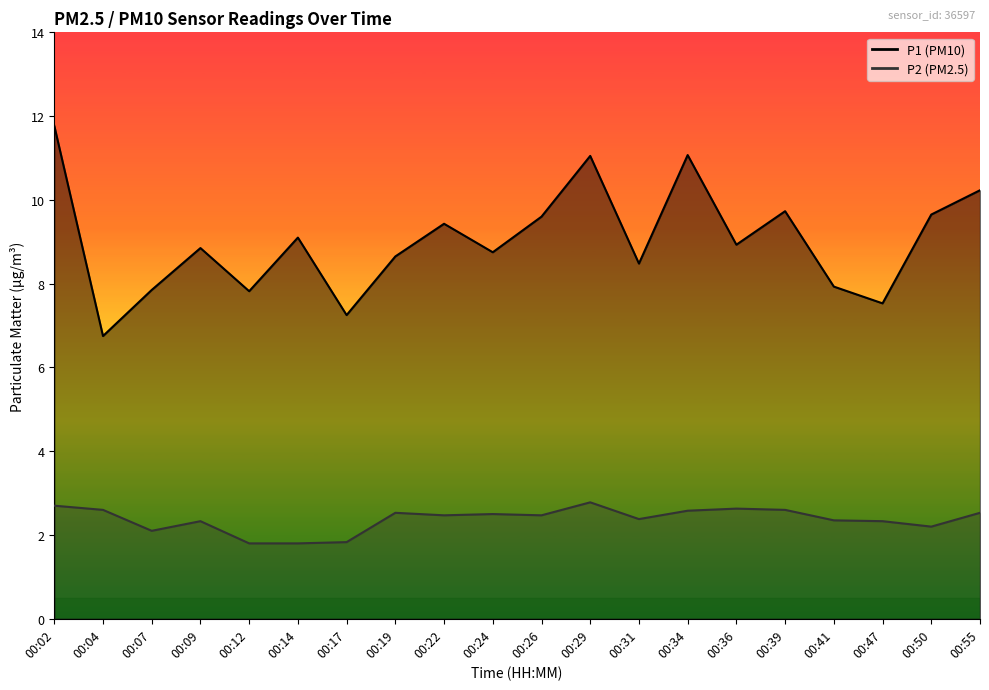

What is the difference between the maximum and minimum values in the P1 series?

5.0